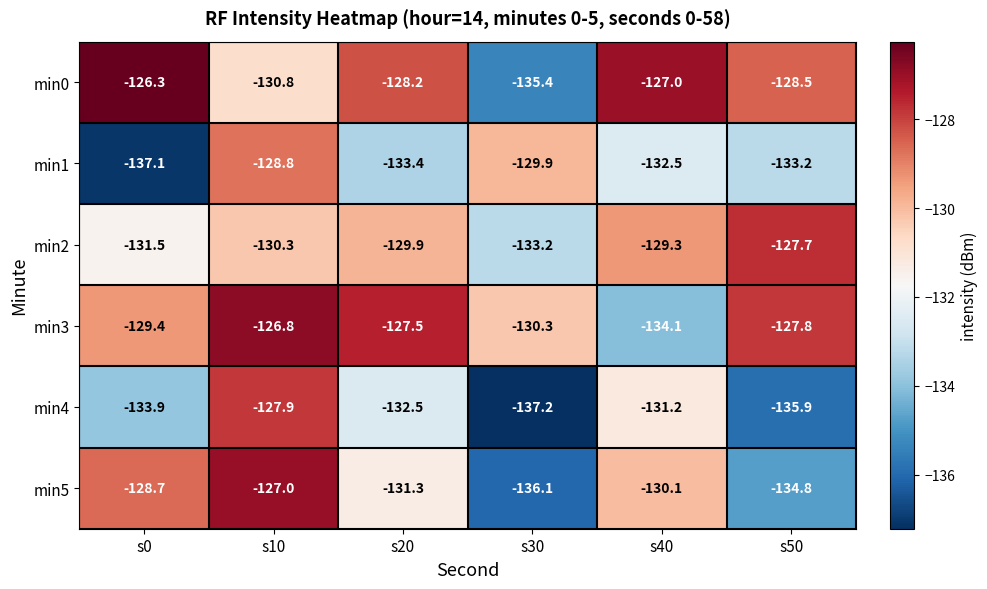

What is the spread (max minus min) of values at s0?

10.8